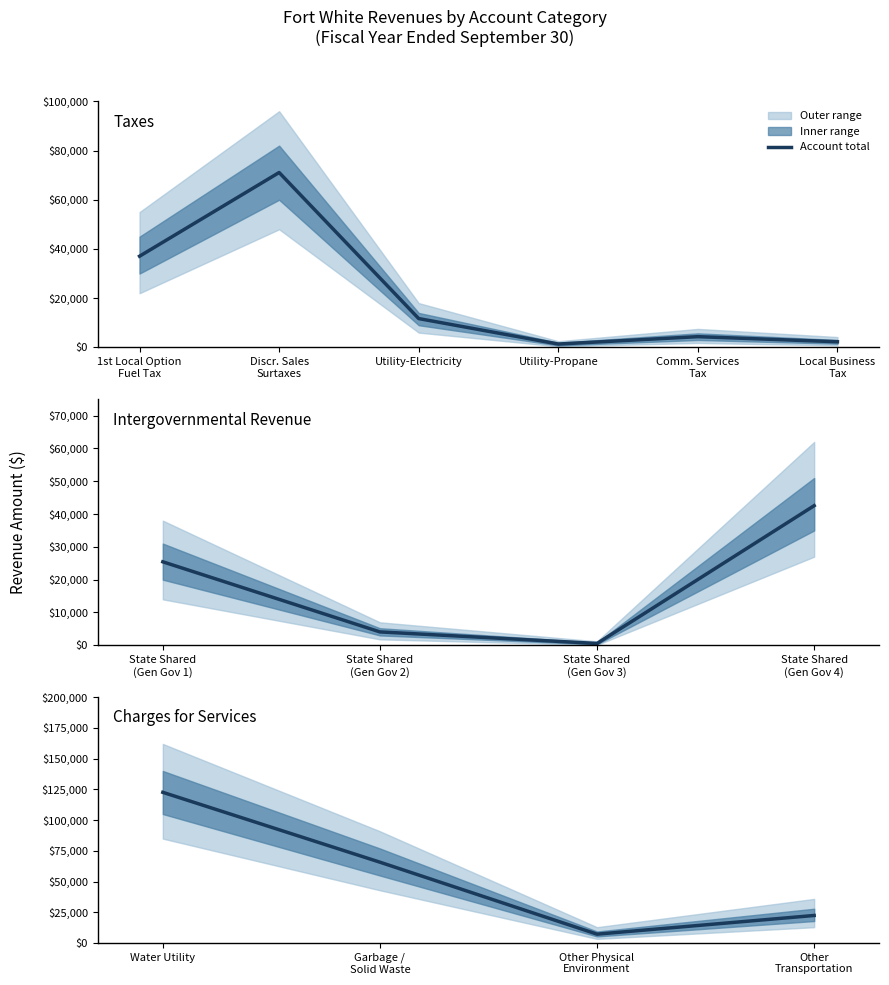

What is the difference between the maximum and minimum values?

115322